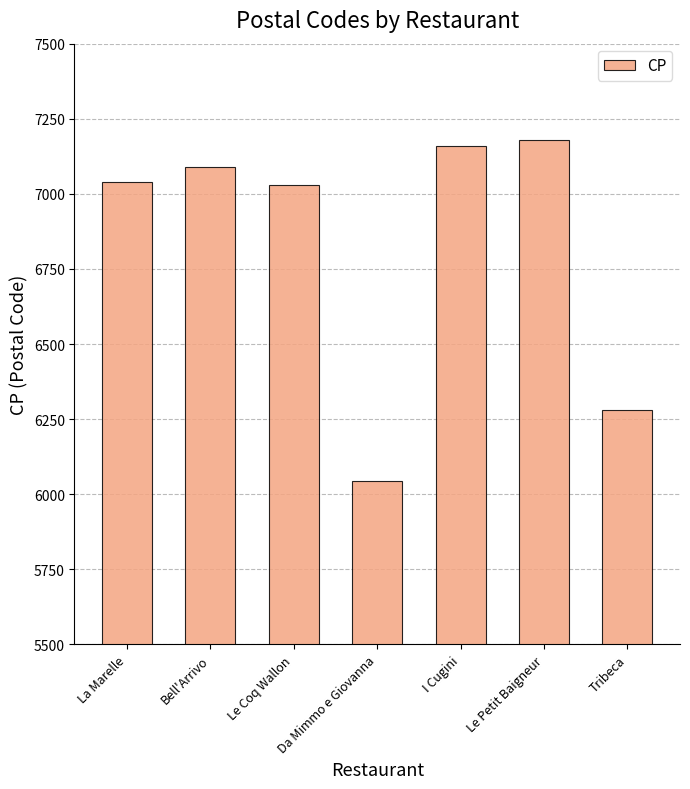

What is the difference between the maximum and second lowest values?

900